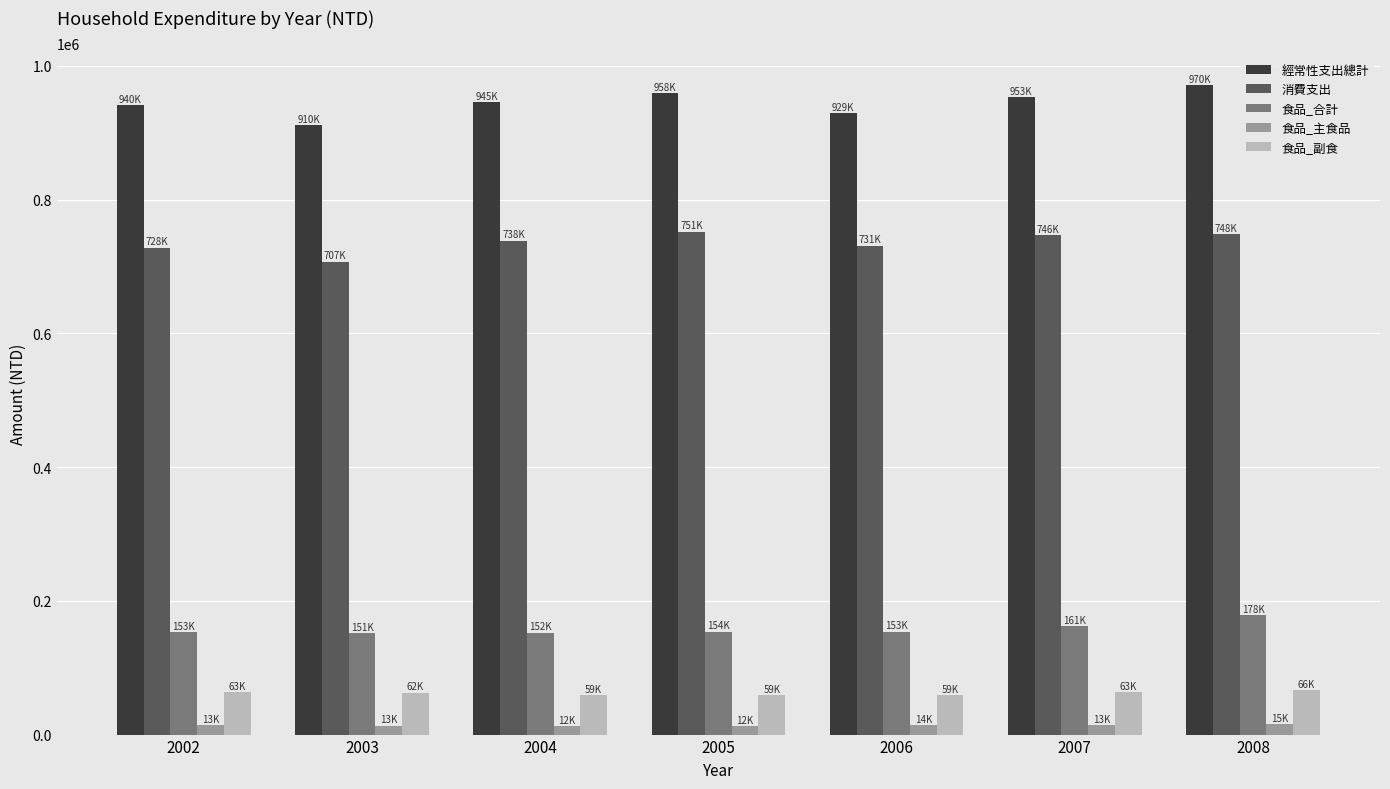

What is the total value across all series at 2002?

1900030